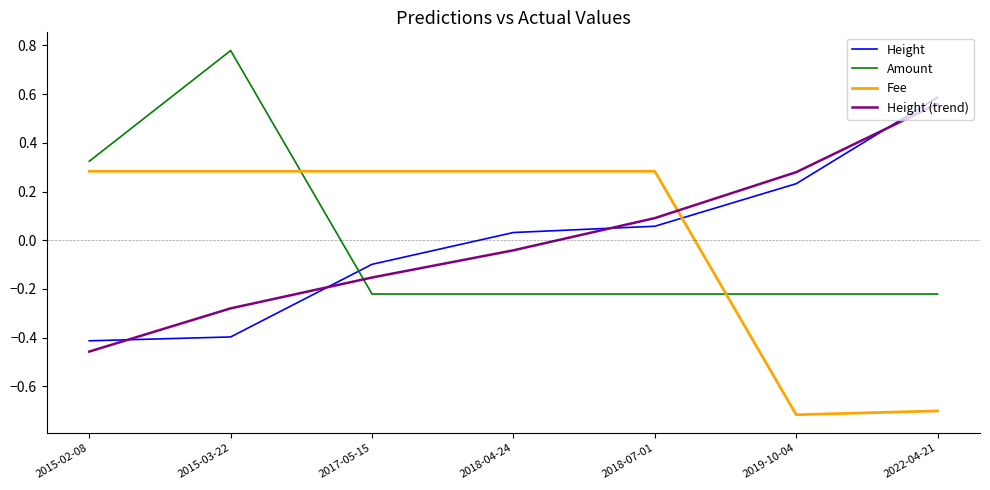

At how many categories does at least one series exceed 0?

7